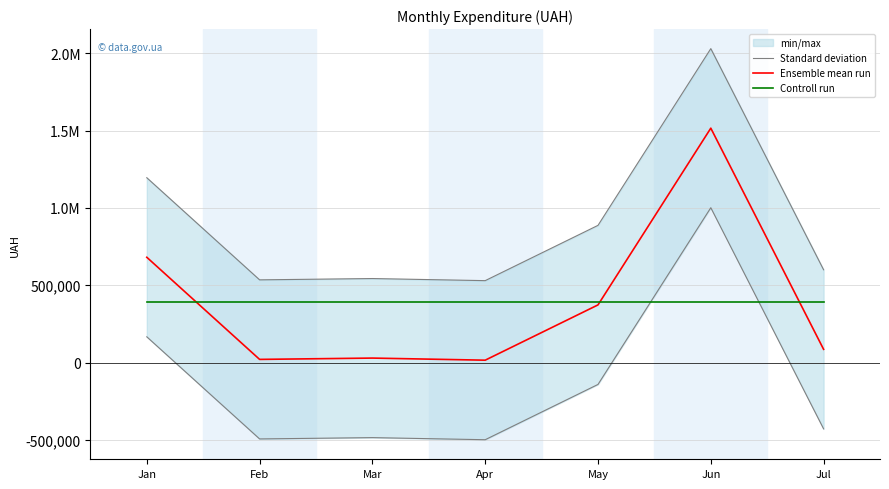

Where do Controll run and Ensemble mean run first cross each other?

Jan and Feb